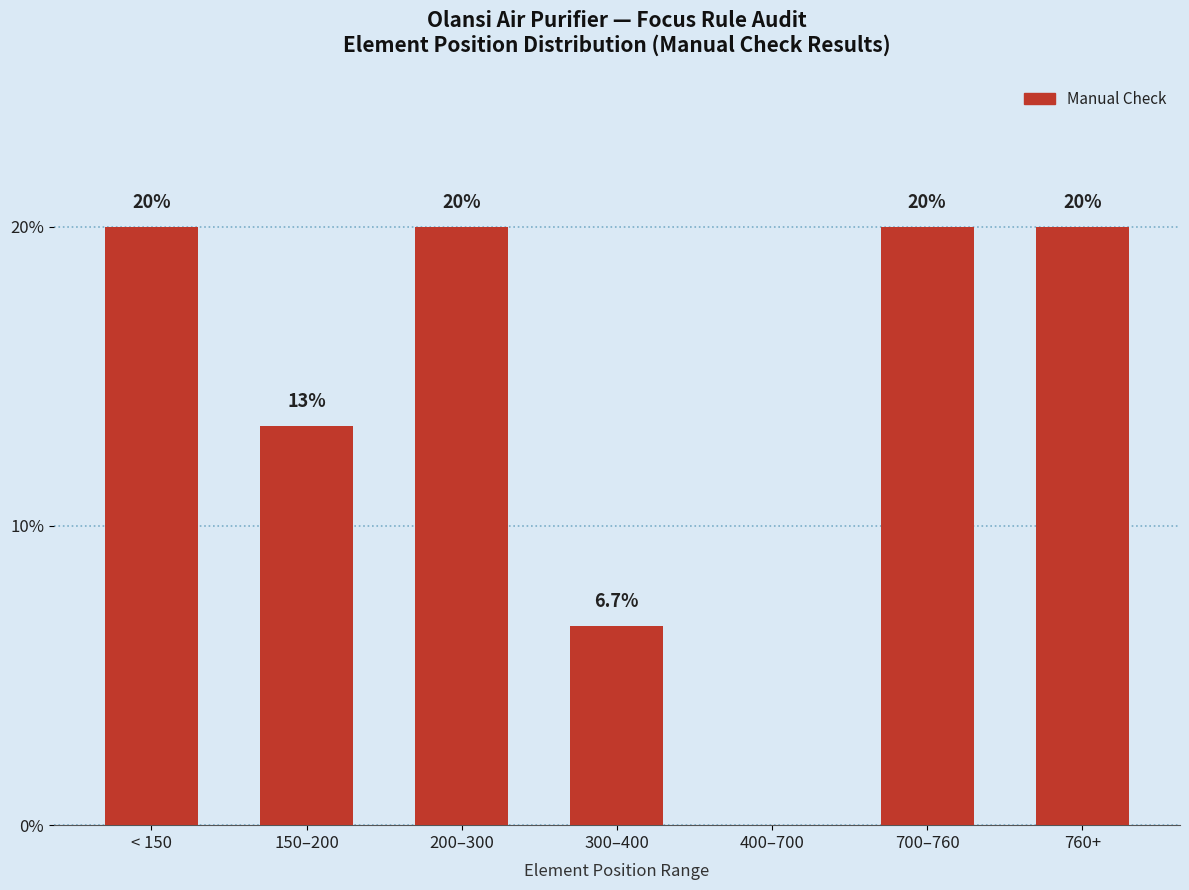

What is the greatest value displayed?

20.0